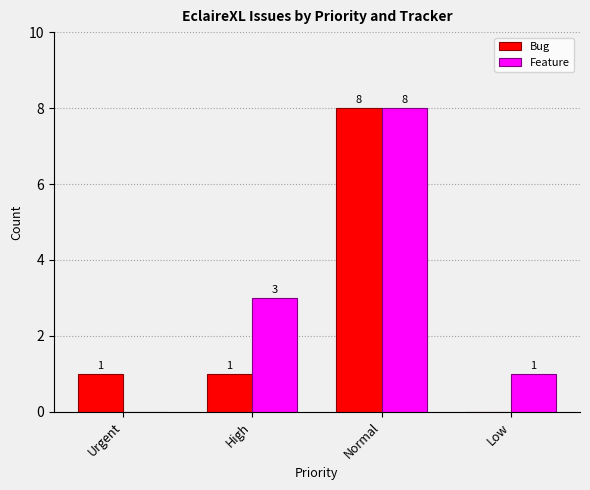

Reading left to right, what are all the values shown in this chart?

Bug: 1	1	8	0
Feature: 0	3	8	1